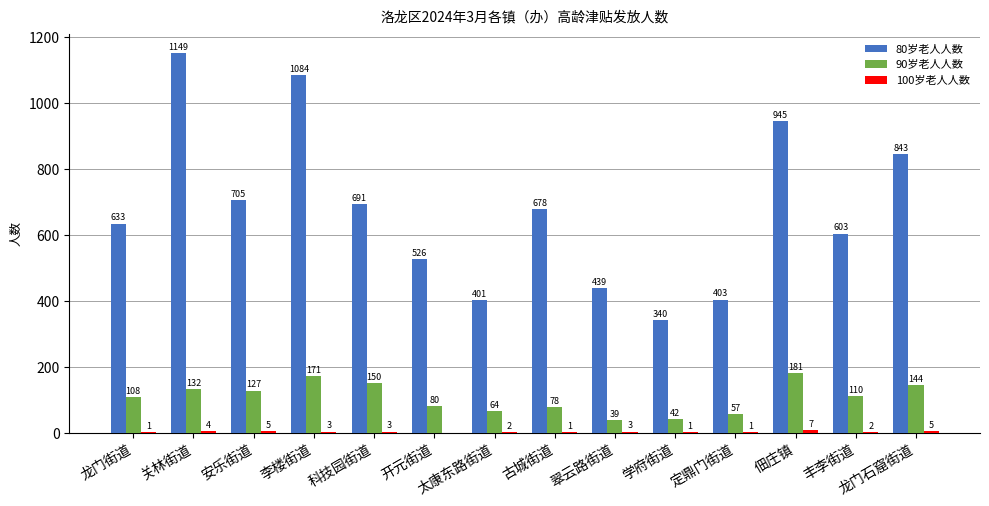

What is the total value across all series at 太康东路街道?

467